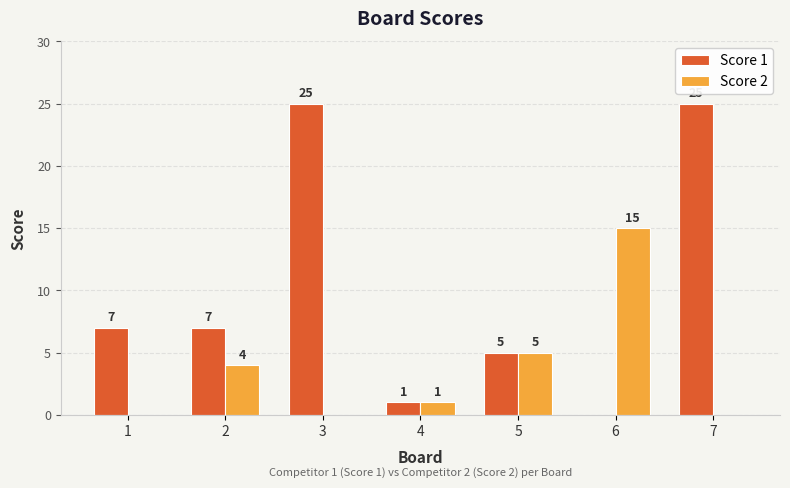

What is the difference between the Score 1 values at 6 and 1?

7